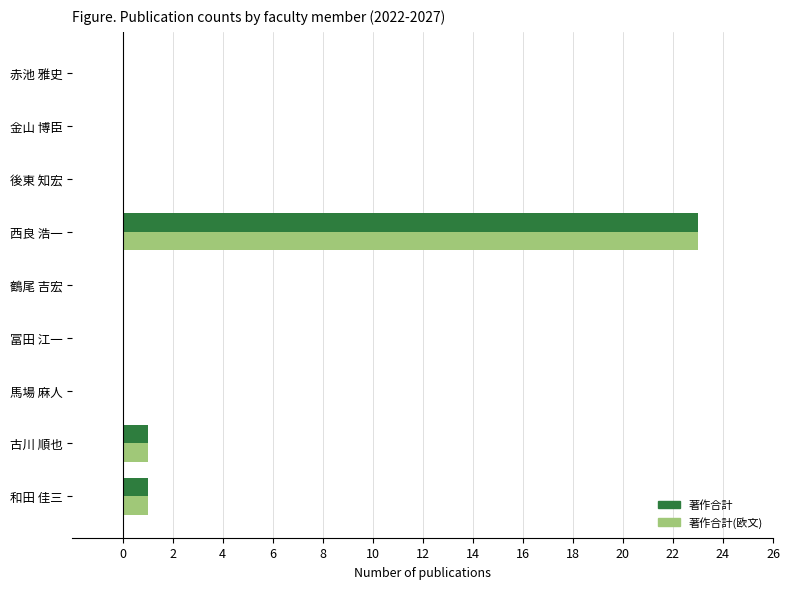

What is the maximum value for 著作合計?

23